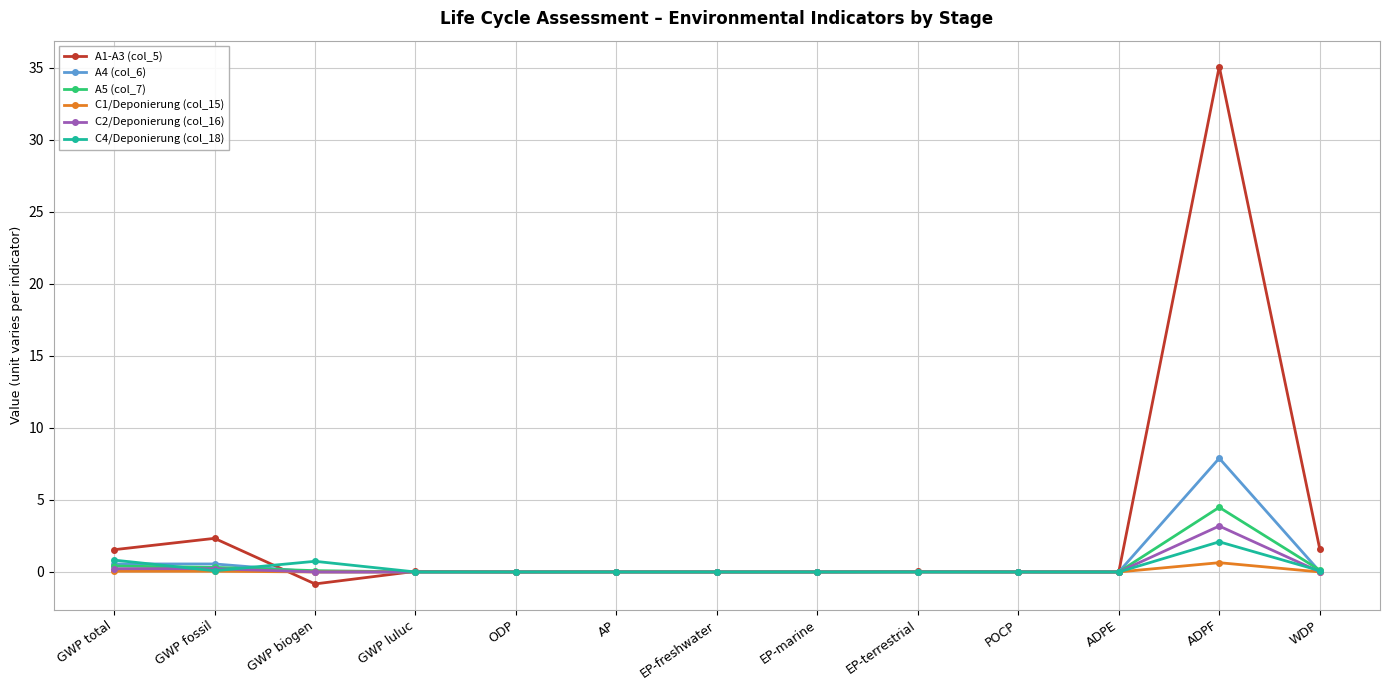

How many lines are shown in the chart?

6